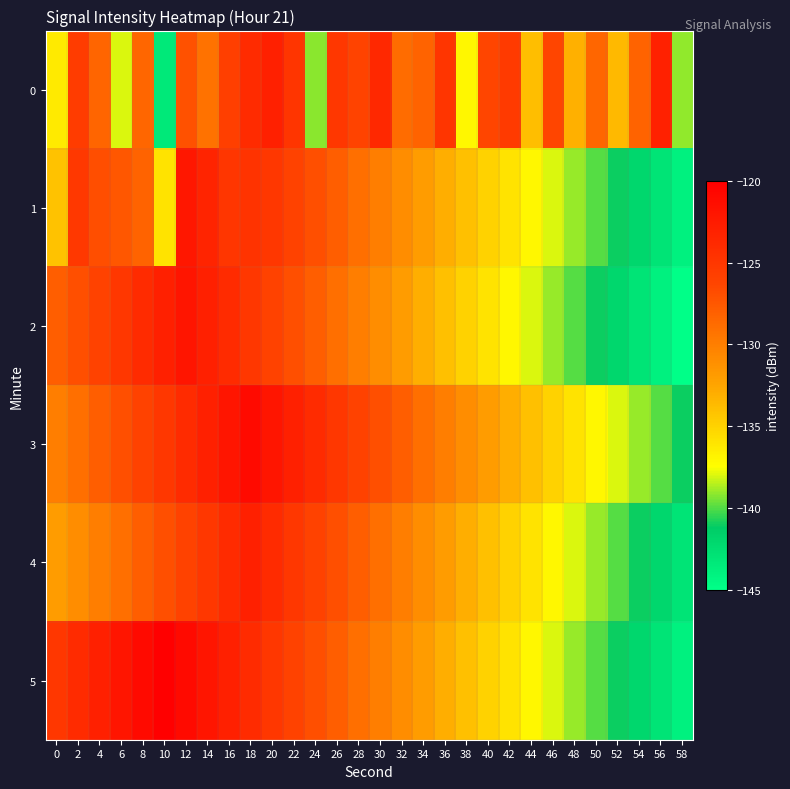

Rank the series at 38 from lowest to highest value.

0, 2, 1, 5, 4, 3